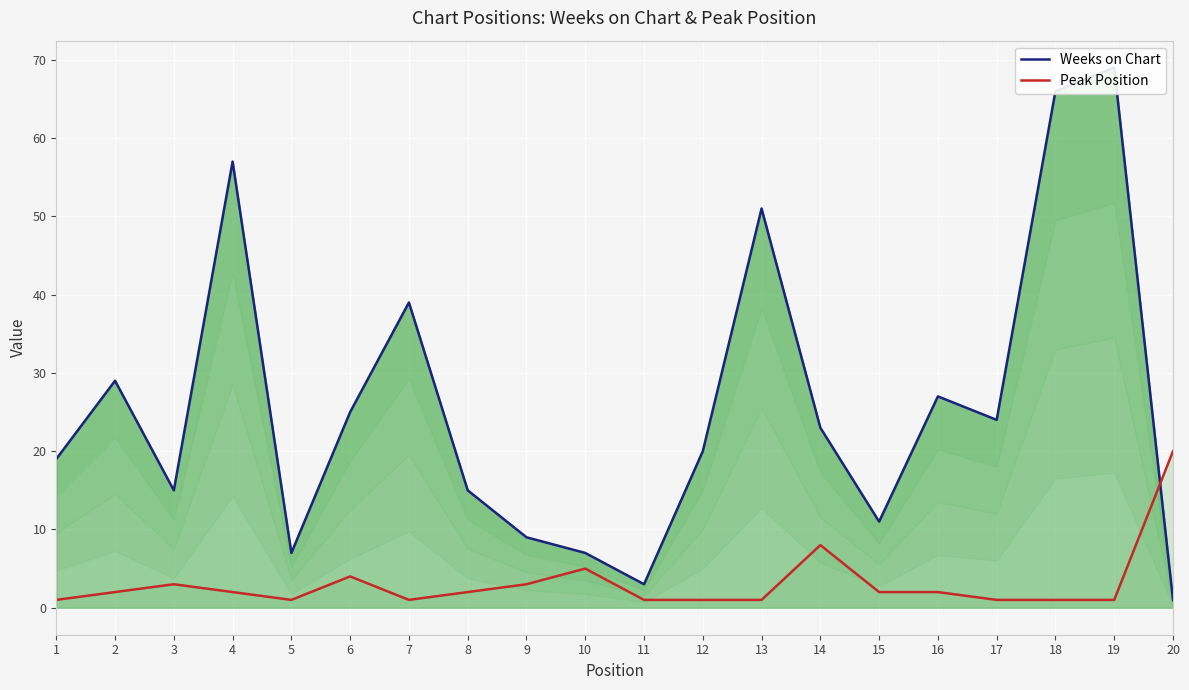

What is the maximum value for Weeks on Chart?

69